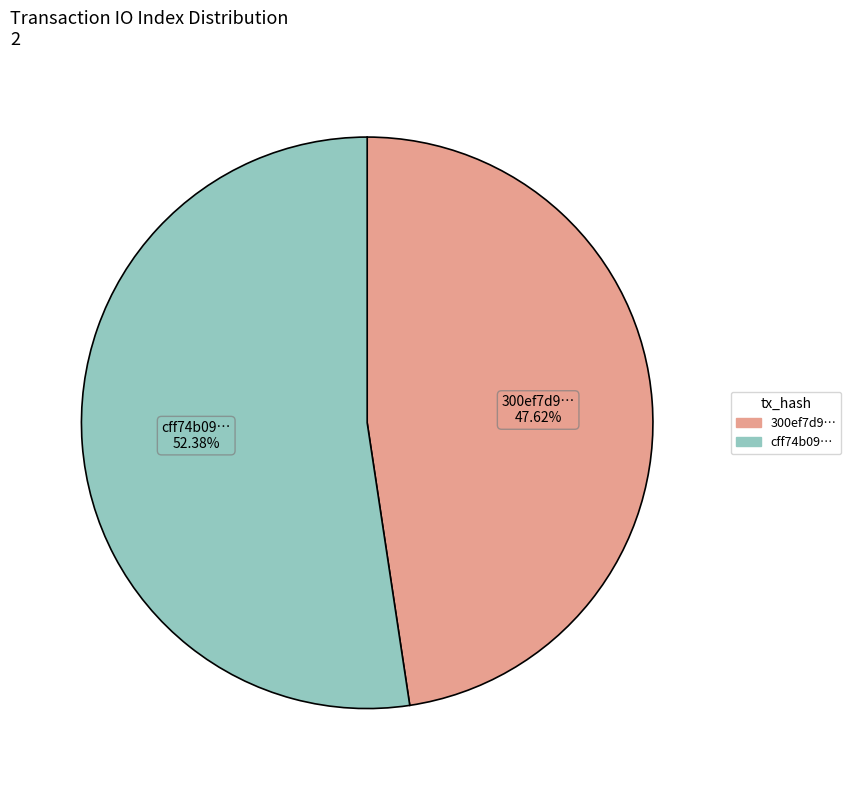

Is there any slice that represents more than half of the pie?

Yes